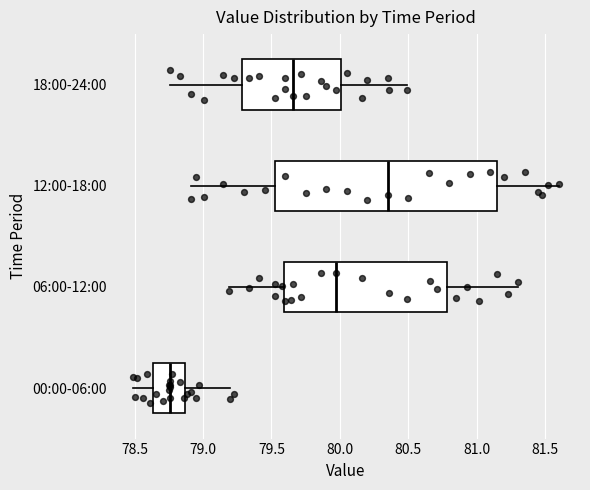

Reading bottom to top, transcribe this box plot: for each box, give where its median line is, the range the box spans, and where its two whiskers end, as read against the x-axis. The values are not printed on the chart, so give them approximately, as read against the axis.

00:00-06:00: median 78.75, box 78.65 to 78.85, whiskers 78.50 to 79.20
06:00-12:00: median 79.95, box 79.60 to 80.80, whiskers 79.20 to 81.30
12:00-18:00: median 80.35, box 79.55 to 81.15, whiskers 78.90 to 81.60
18:00-24:00: median 79.65, box 79.30 to 80.00, whiskers 78.75 to 80.50